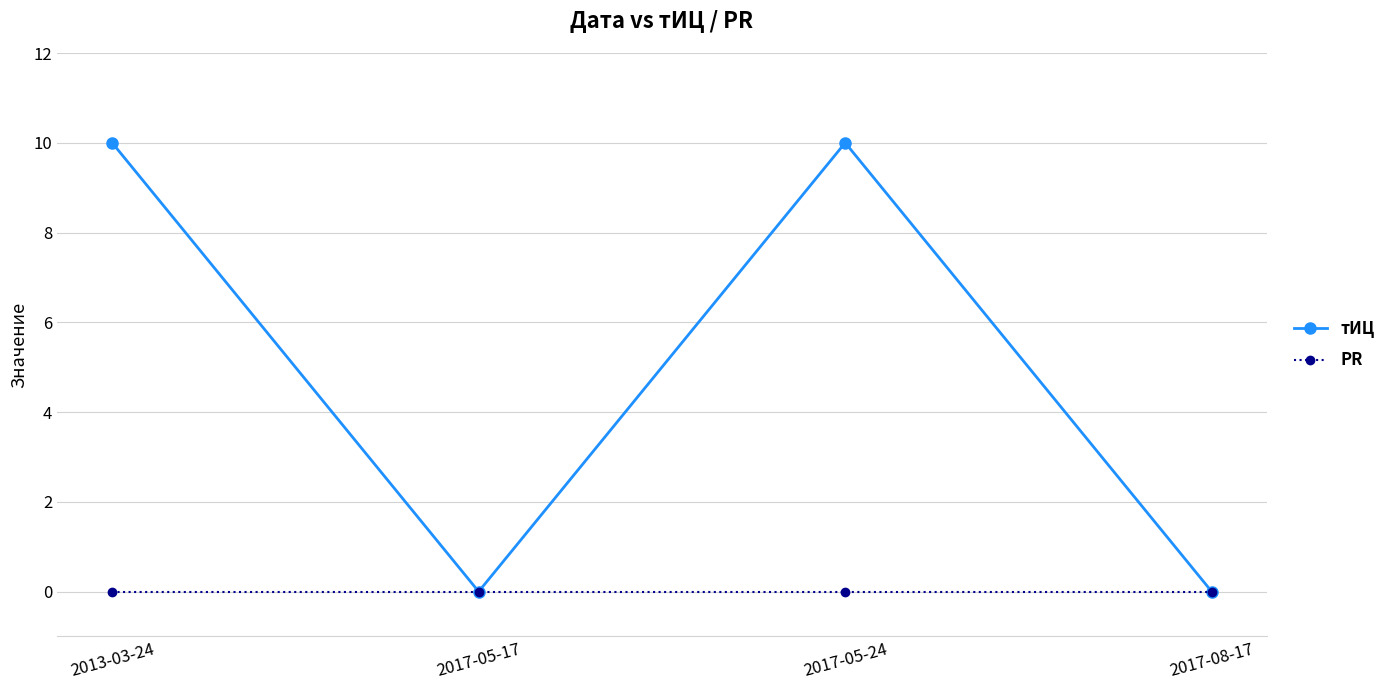

How many interior local peaks does the тИЦ series have?

1